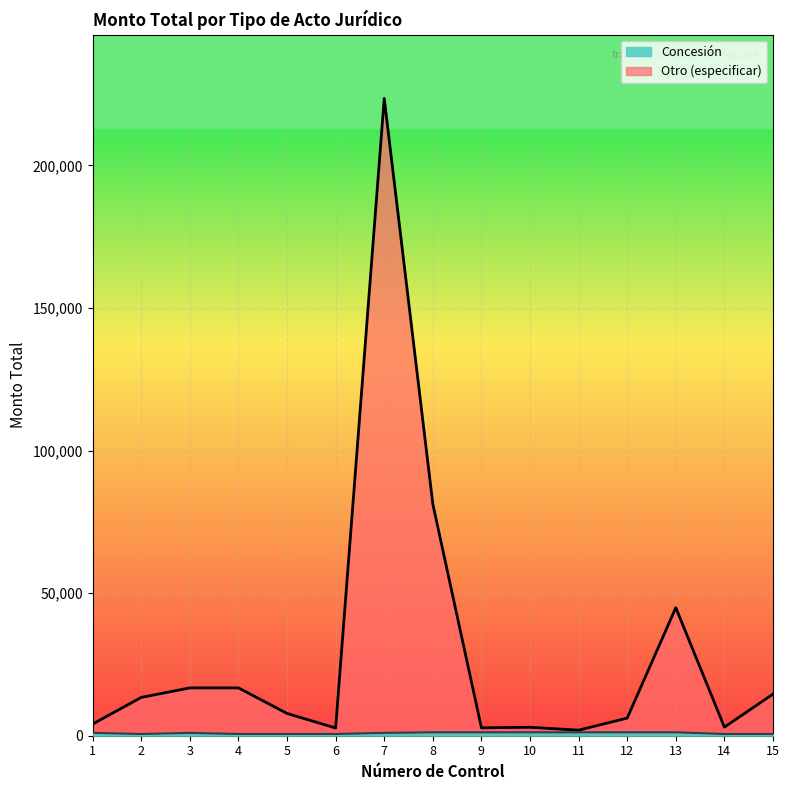

Reading left to right, list all the values displayed in this chart.

Concesión: 1=1000.0	2=605.8	3=1000.0	4=605.8	5=605.8	6=605.8	7=1000.0	8=1200.0	9=1200.0	10=1200.0	11=1200.0	12=1200.0	13=1200.0	14=605.8	15=605.8
Otro (especificar): 1=4090.0	2=13434.0	3=16767.6	4=16767.6	5=7808.8	6=2699.0	7=223452.2	8=81217.8	9=2772.0	10=2958.9	11=1948.6	12=6180.5	13=44892.0	14=3016.0	15=14600.0